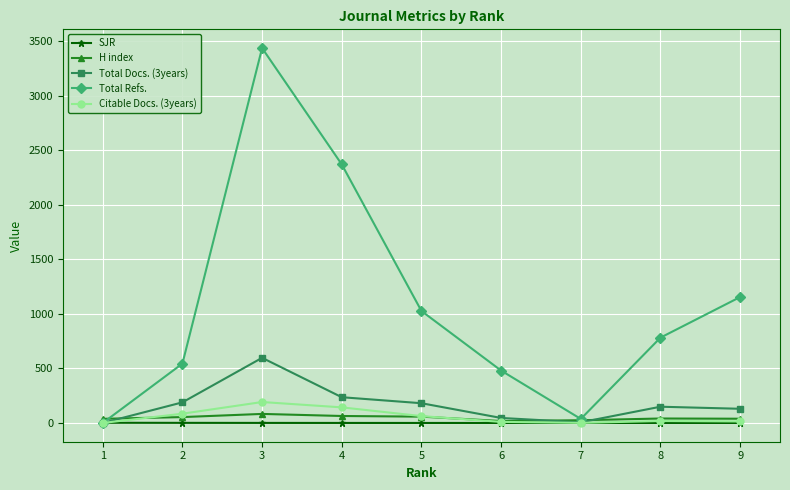

What is the difference between the second highest and minimum values in the H index series?

46.0